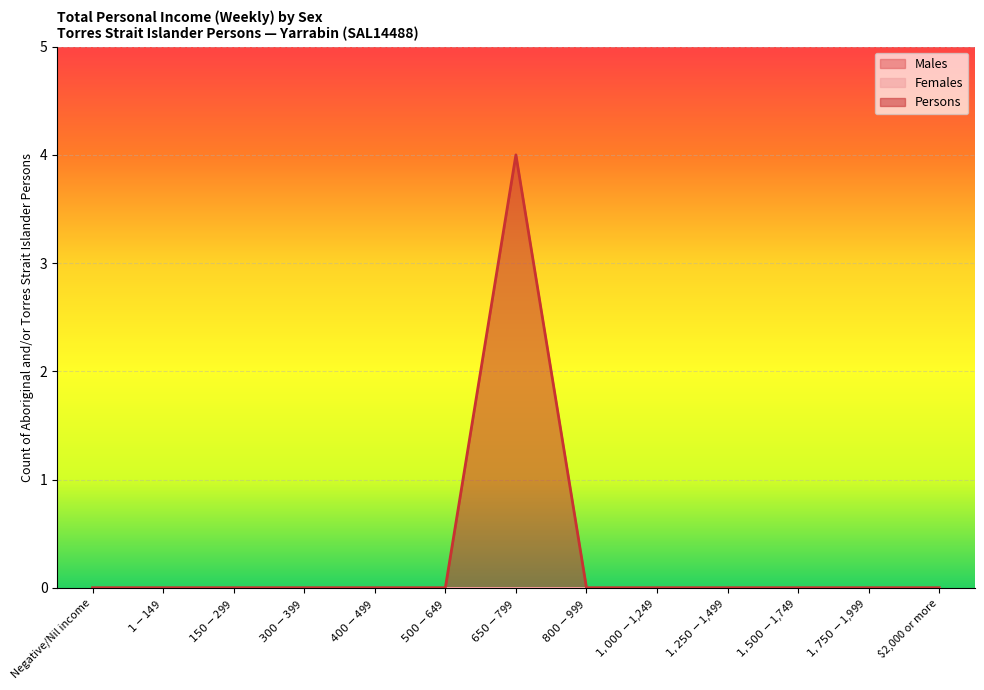

Between $1-$149 and $500-$649, which series saw the biggest shift?

Males